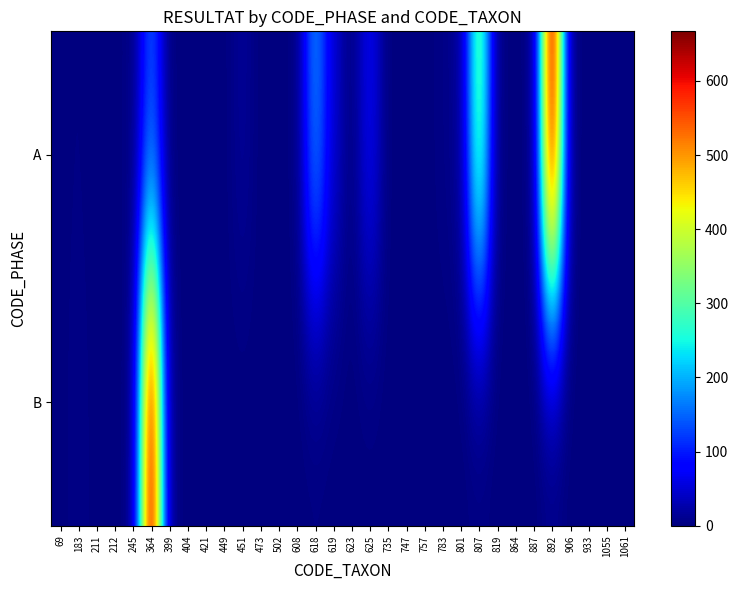

At 183, list the series in order from largest to smallest.

B, A